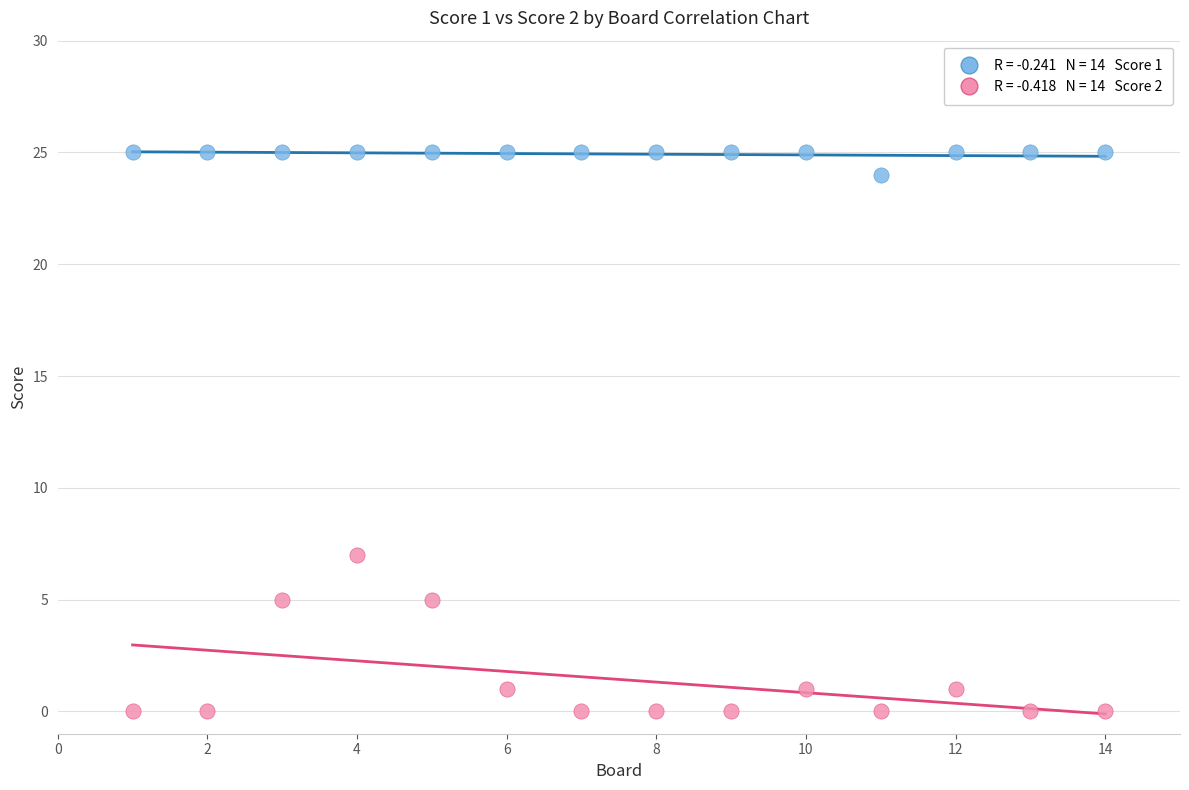

Across all data points, what is the range of X values (max minus min)?

13